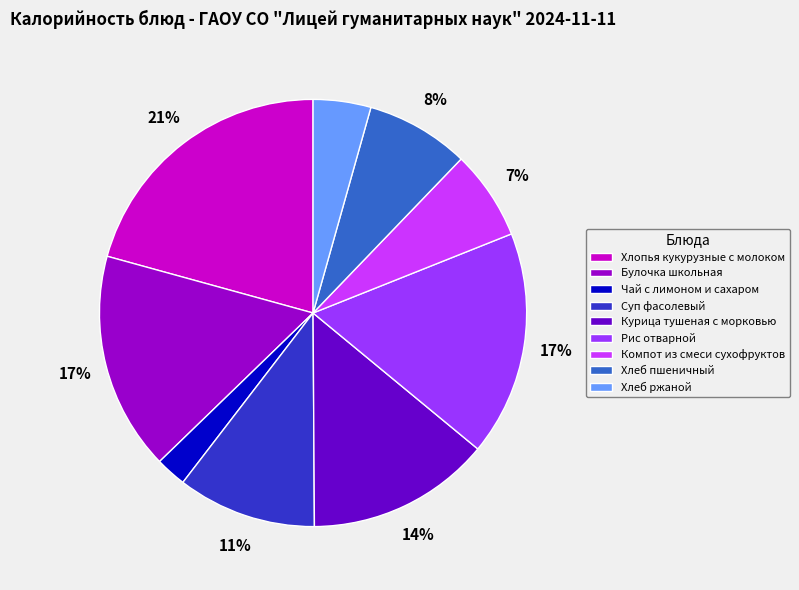

What percentage is the Компот из смеси сухофруктов slice, to the nearest percent?

7%